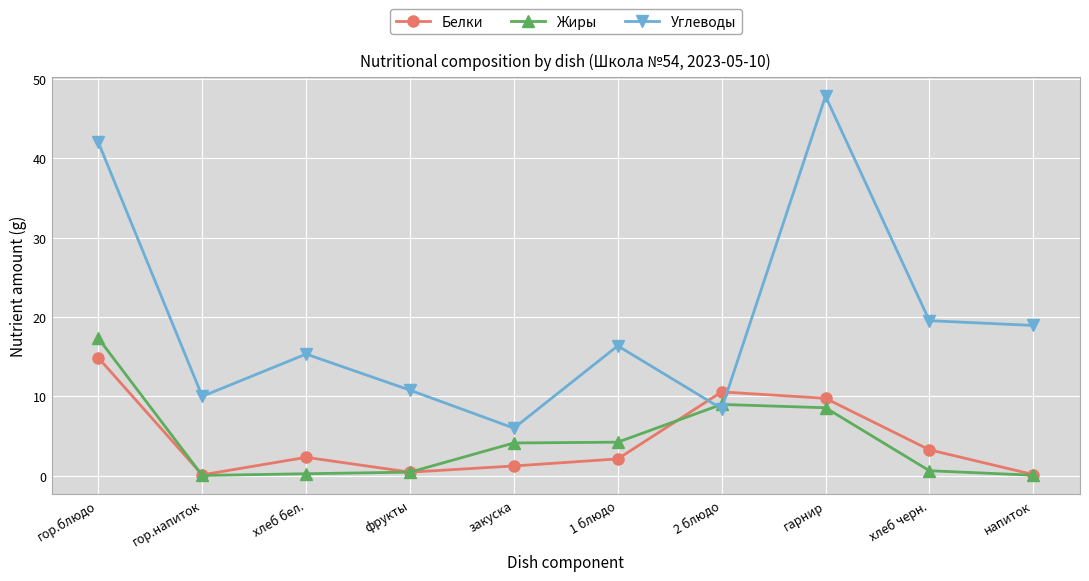

How many values in the Жиры series are below 4?

5